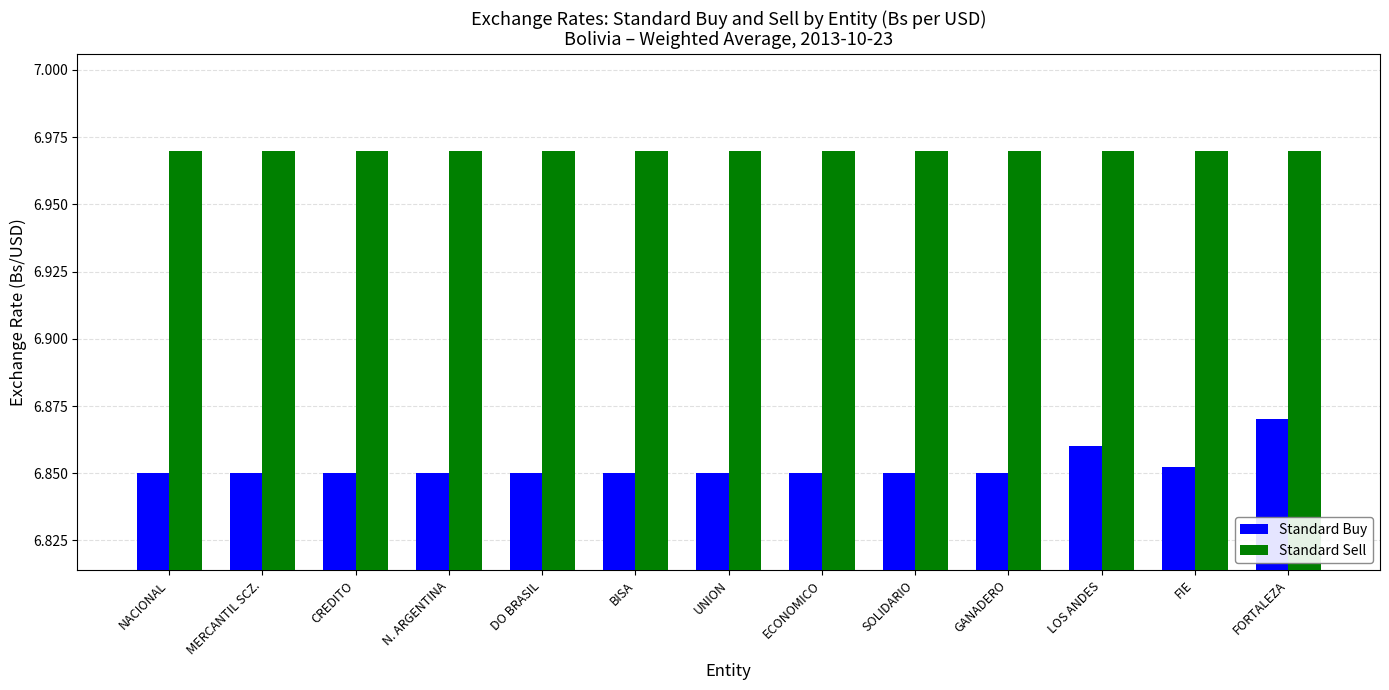

Which series has the largest total across all categories?

Standard Sell